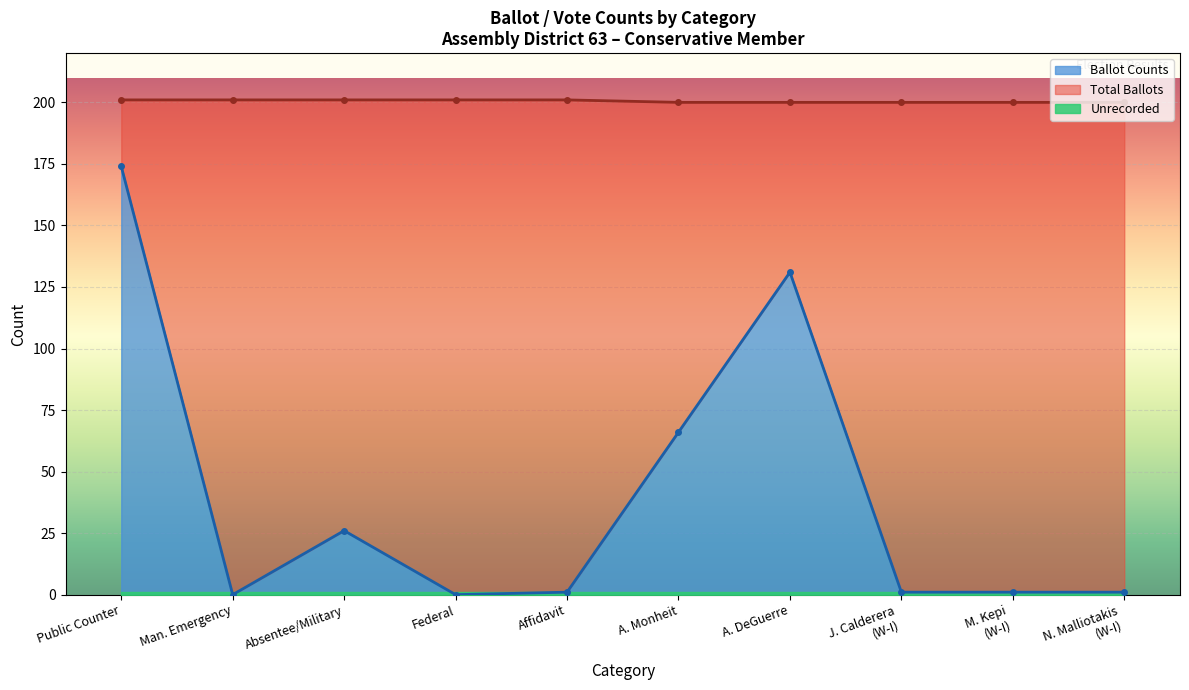

True or false: Anthony M. DeGuerre and Abraham Monheit intersect in this chart.

False